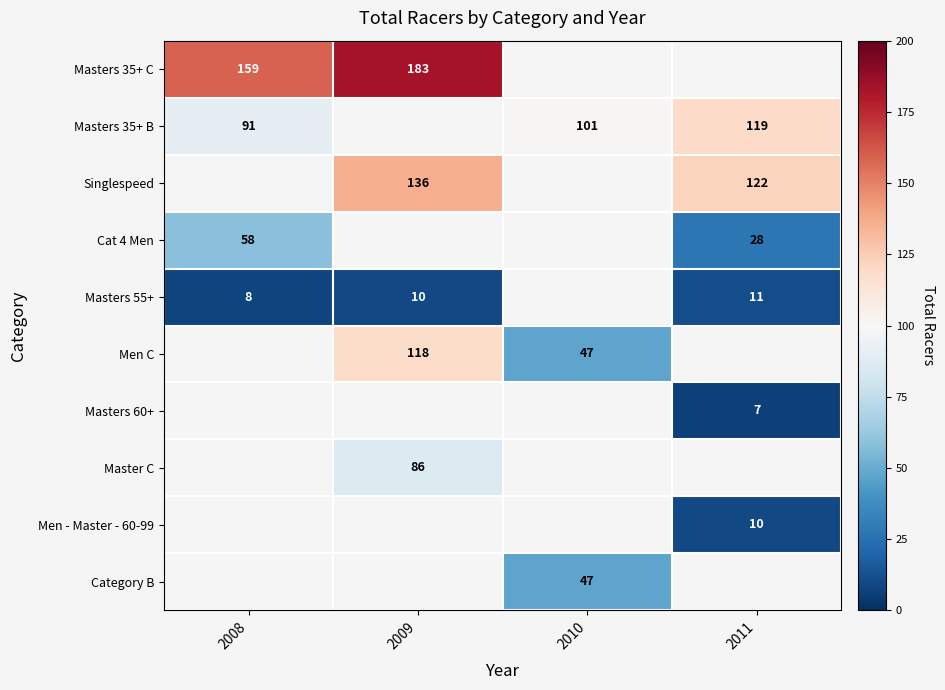

Is it true that Cat 4 Men equals 40 at 2011?

False